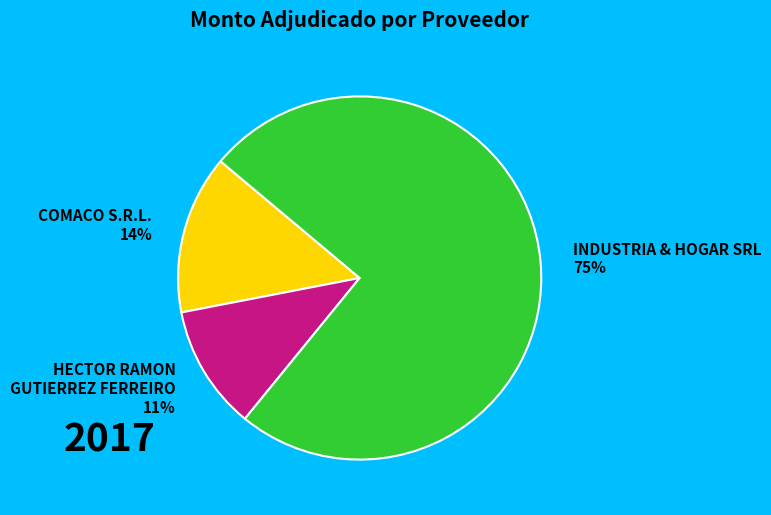

Combined, do HECTOR RAMON GUTIERREZ FERREIRO and COMACO S.R.L. account for over 50%?

No